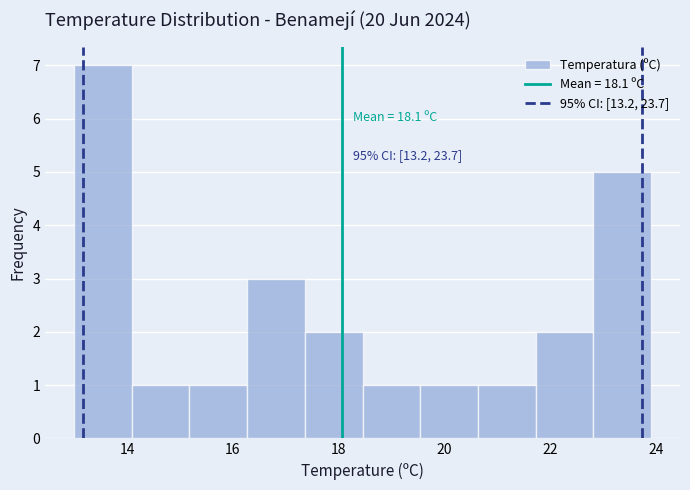

Over which range of the x-axis is the bar tallest?

13.0 to 14.0